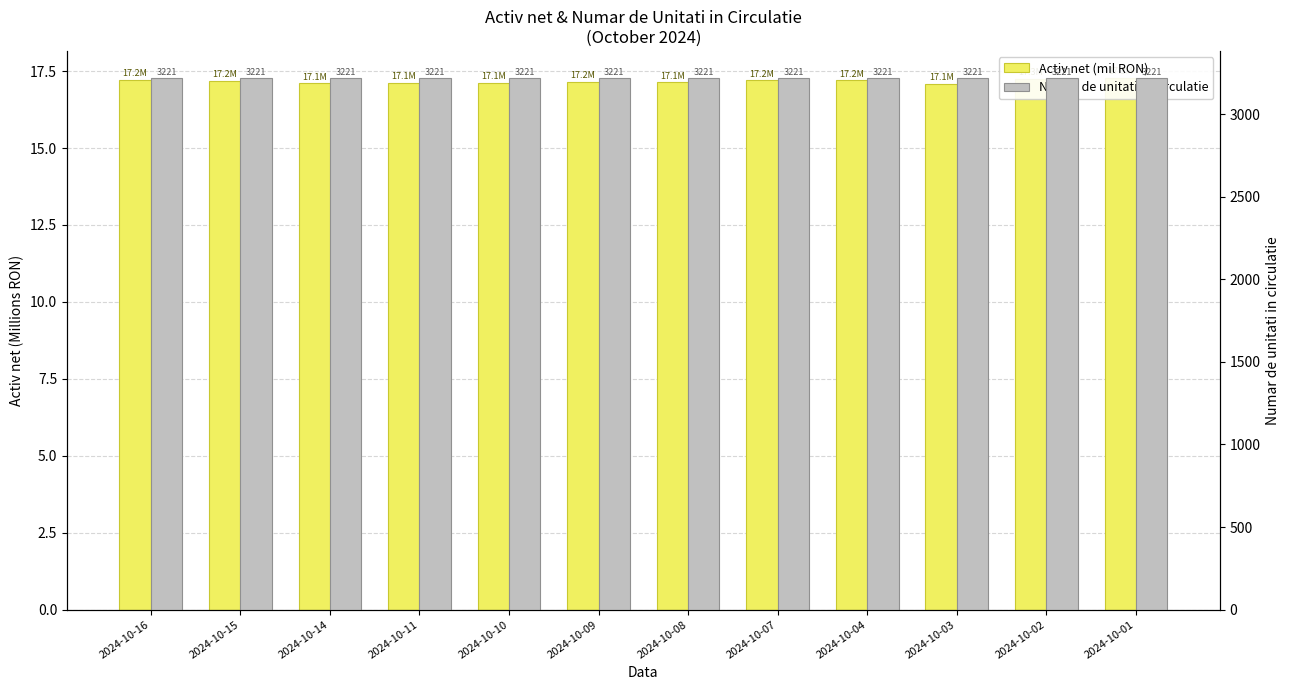

Count the number of data series in this chart.

2